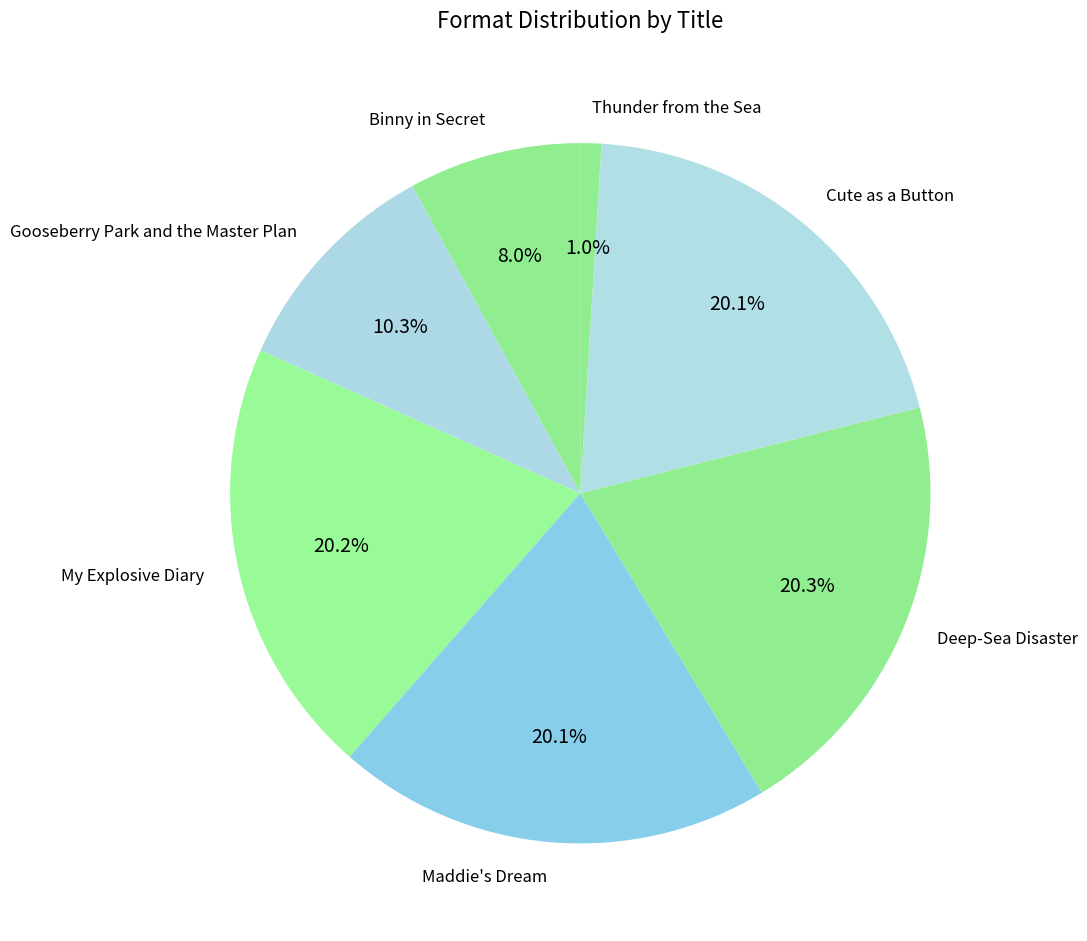

To the nearest percent, what portion does Binny in Secret represent?

8%